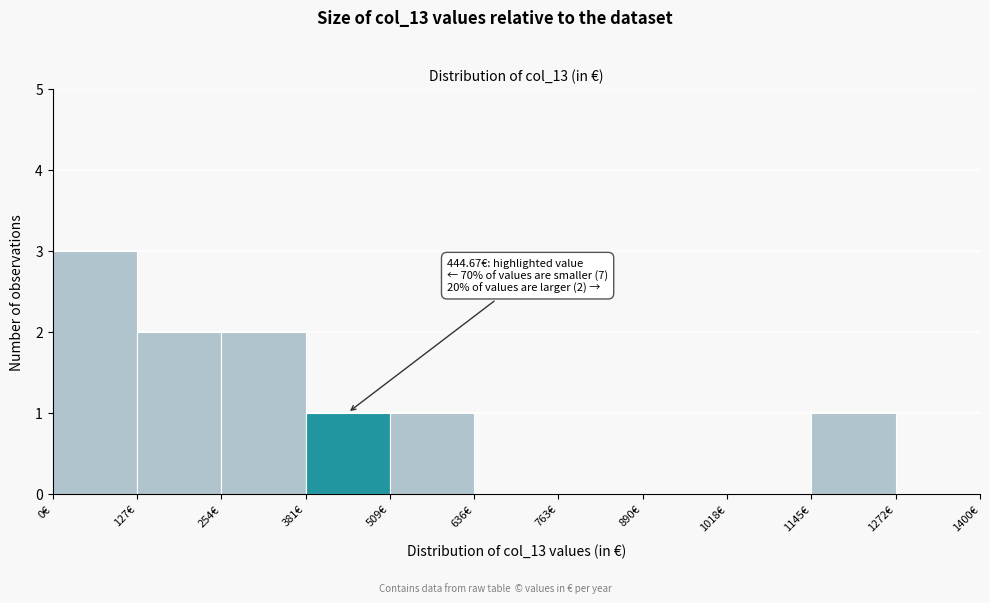

Which range on the x-axis has the tallest bar?

0 to 120